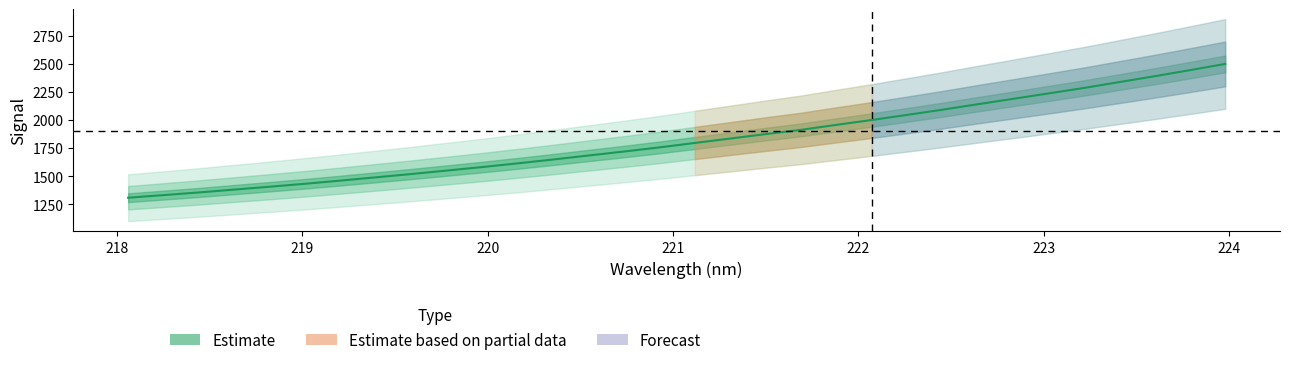

Count the number of data series in this chart.

1